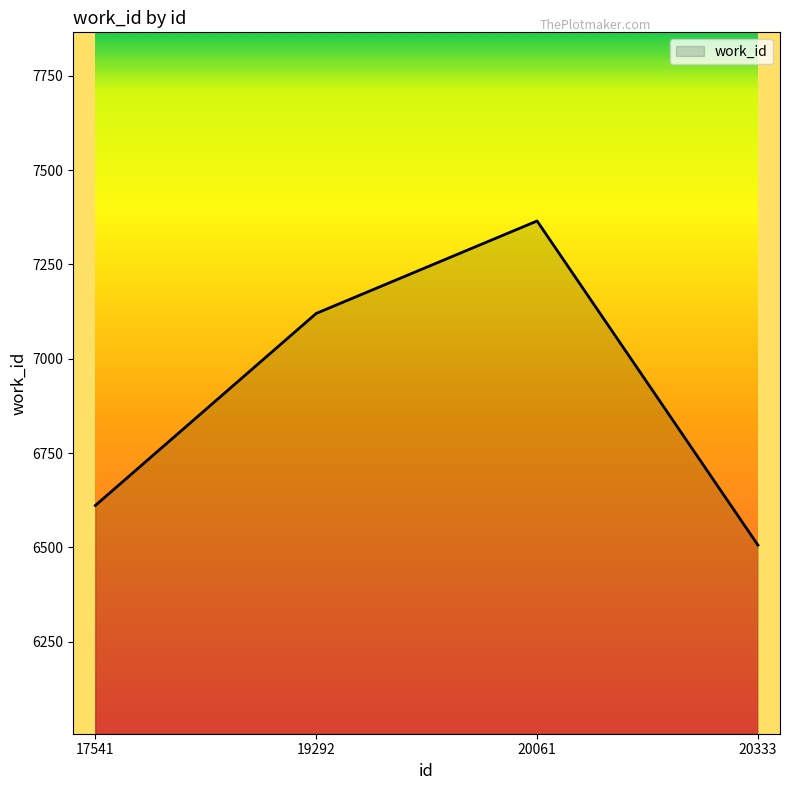

List the labels in order of value, largest first.

20061, 19292, 17541, 20333